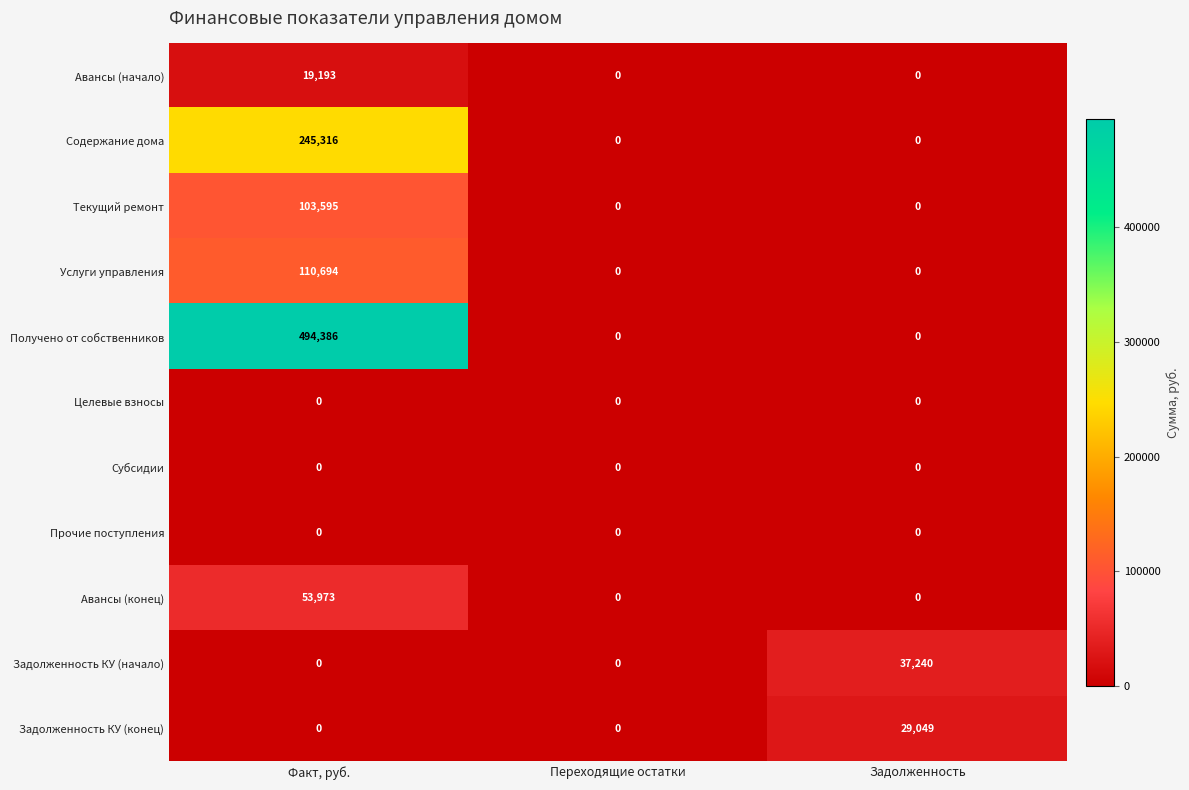

What is the total value across all series at Факт, руб.?

1027157